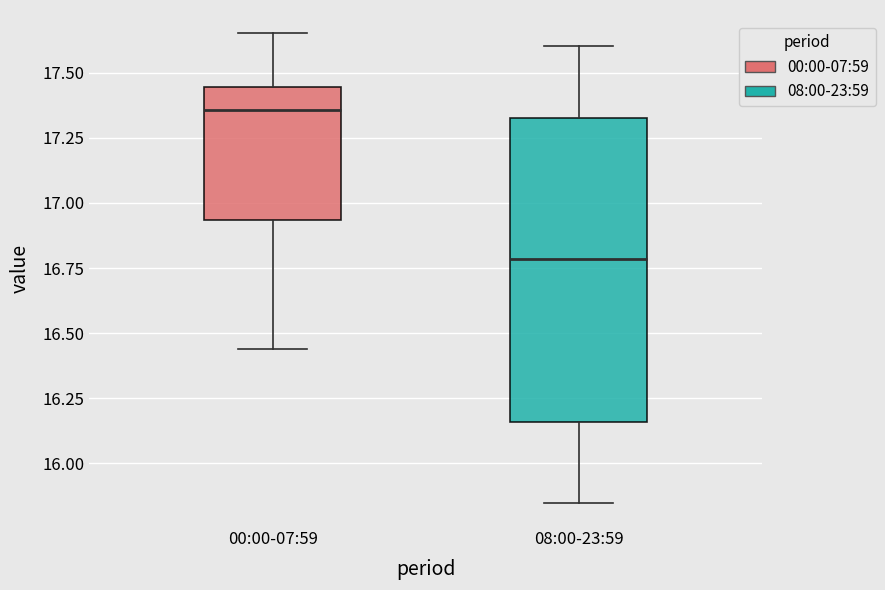

Where does the median line of the box for 08:00-23:59 sit on the y-axis? The values are not printed on the chart, so give them approximately, as read against the axis.

16.80